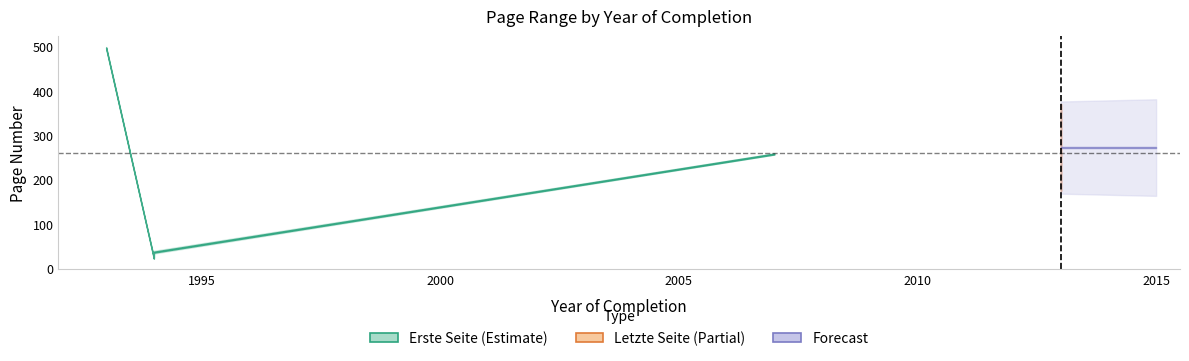

What is the sum of all Erste Seite values?

1351